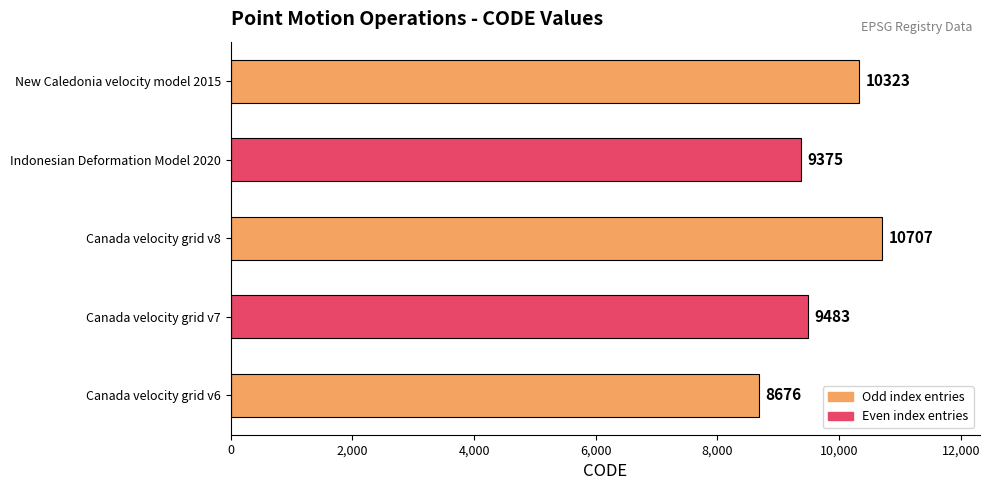

List the labels in order of value, largest first.

Canada velocity grid v8, New Caledonia velocity model 2015, Canada velocity grid v7, Indonesian Deformation Model 2020, Canada velocity grid v6